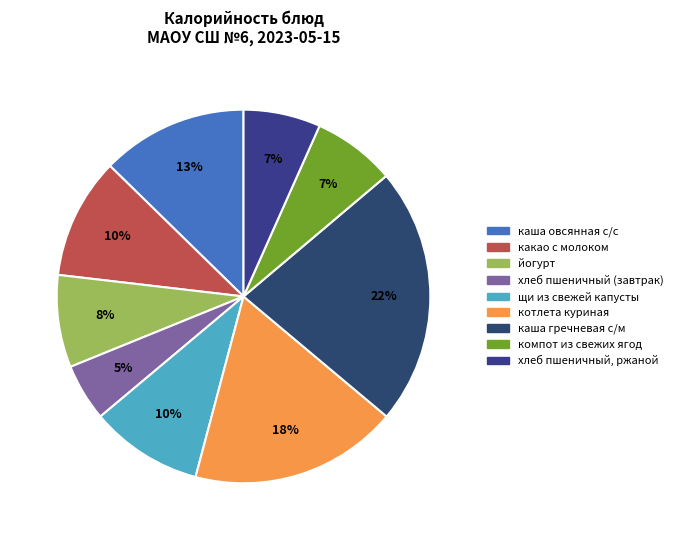

How many slices are in this pie chart?

9